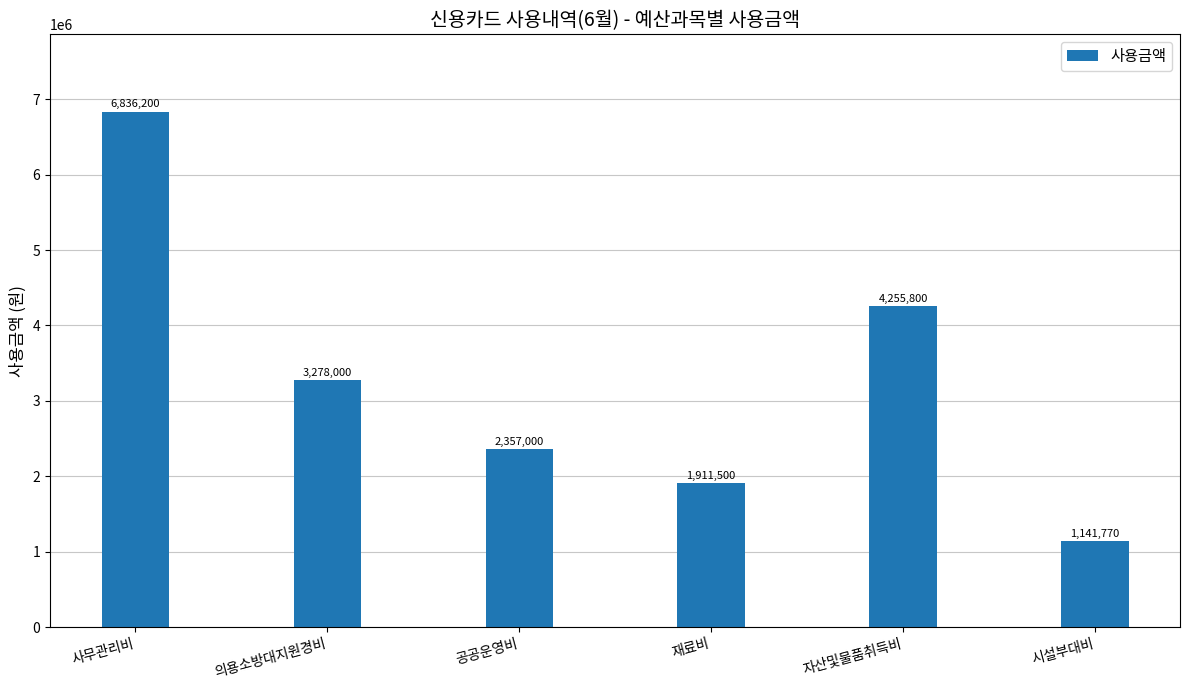

What is the smallest value displayed?

1141770